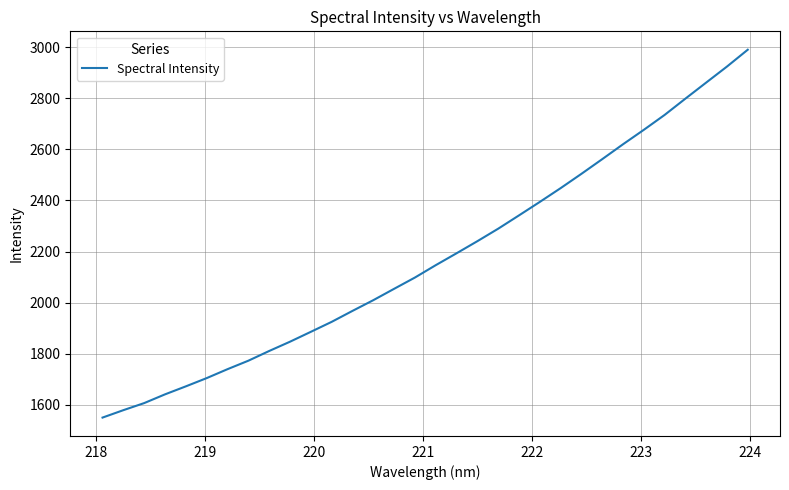

What is the minimum value shown in the chart?

1549.4